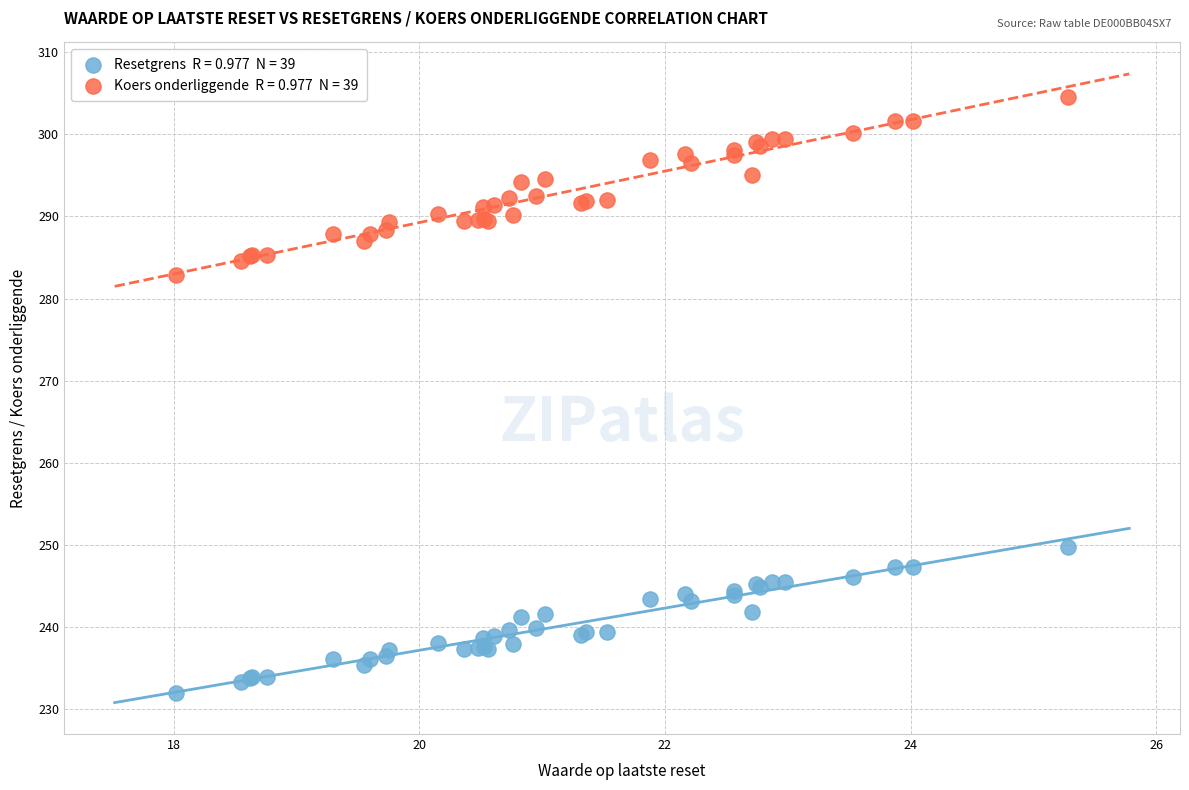

Across all series, what Y value is closest to 268?

282.9